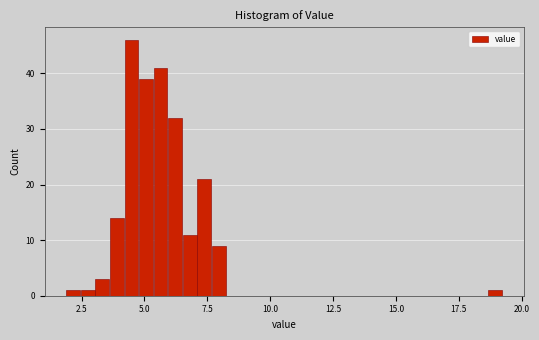

Read against the x-axis, roughly where is the centre of the tallest bar?

4.5